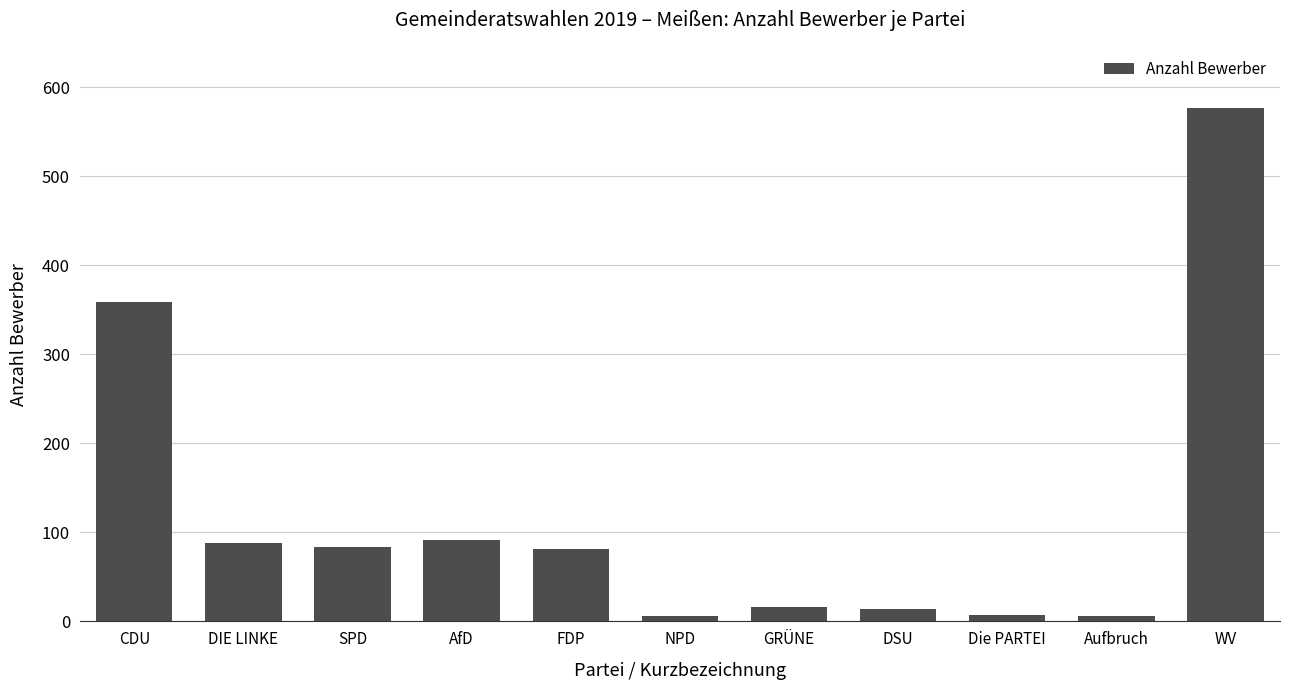

Which has a higher value, GRÜNE or DIE LINKE?

DIE LINKE